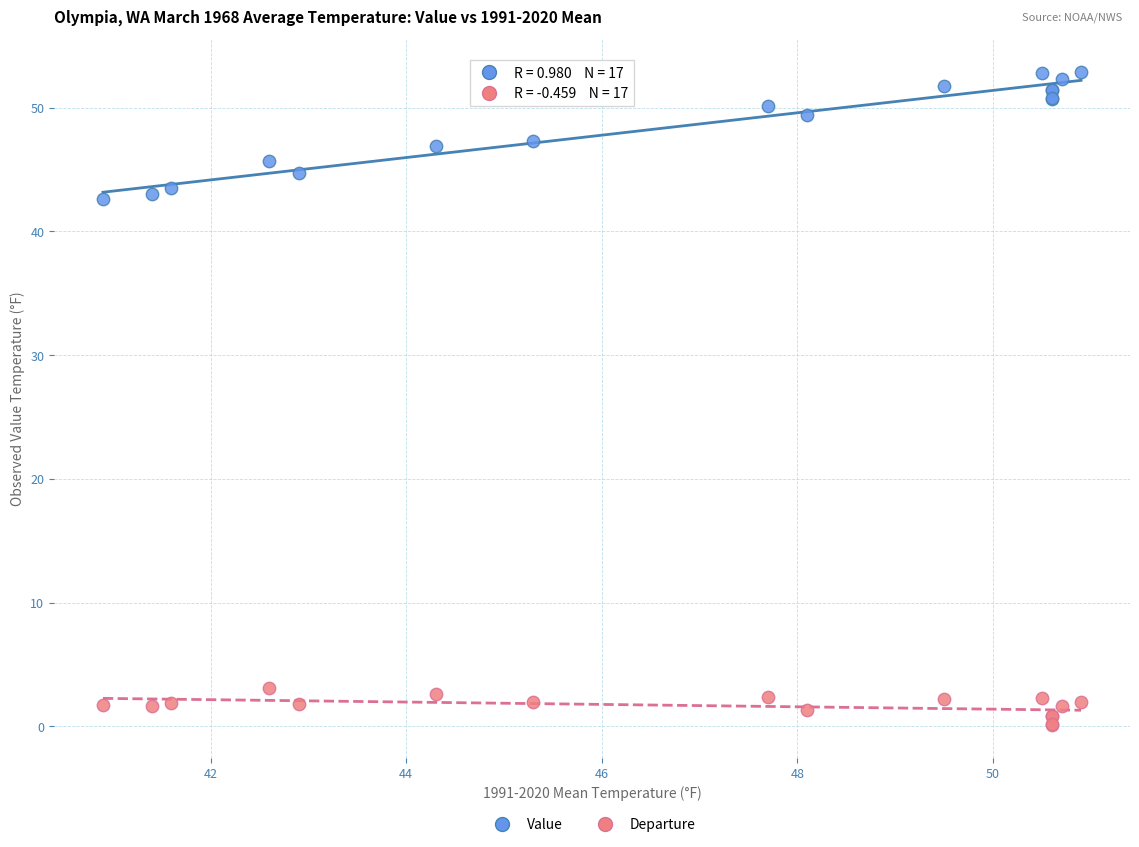

Which series reaches the maximum Y coordinate?

Value